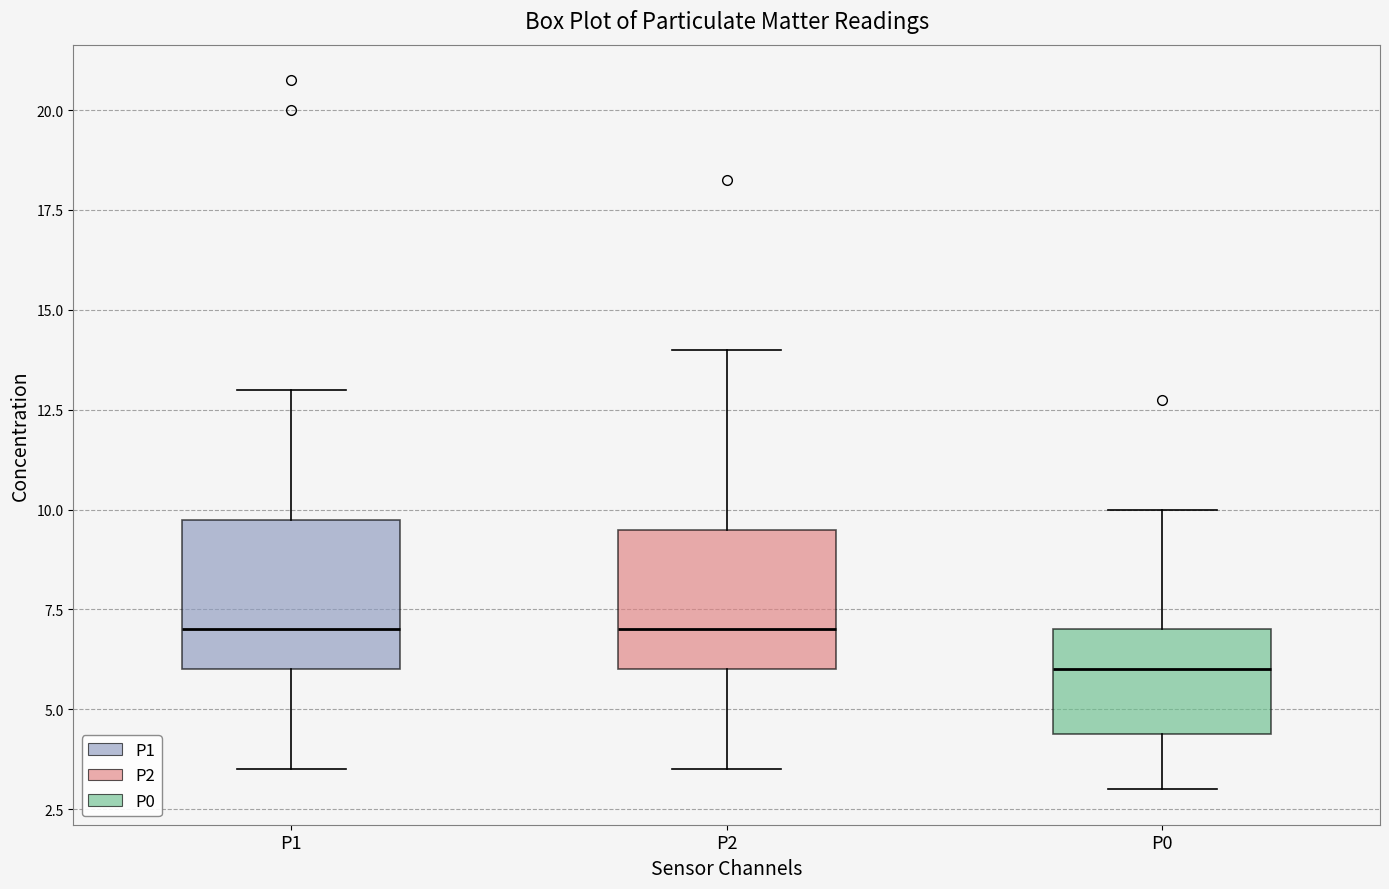

Reading left to right, transcribe this box plot: for each box, give where its median line is, the range the box spans, and where its two whiskers end, as read against the y-axis. The values are not printed on the chart, so give them approximately, as read against the axis.

P1: median 7.0, box 6.0 to 10.0, whiskers 3.5 to 13.0
P2: median 7.0, box 6.0 to 9.5, whiskers 3.5 to 14.0
P0: median 6.0, box 4.5 to 7.0, whiskers 3.0 to 10.0